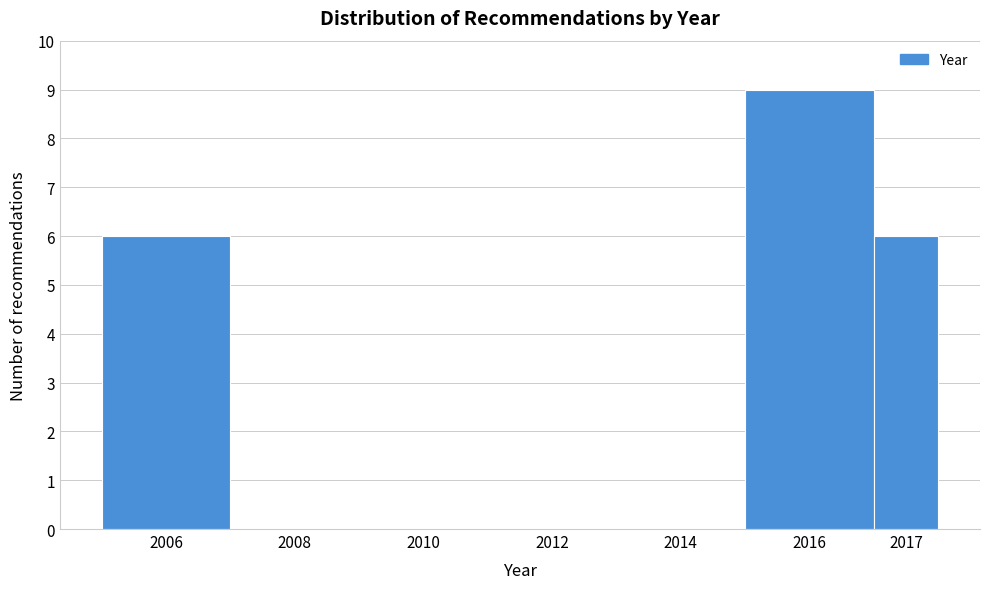

Reading right to left, list all the values displayed in this chart.

2017=6	2016=9	2014=0	2012=0	2010=0	2008=0	2006=6